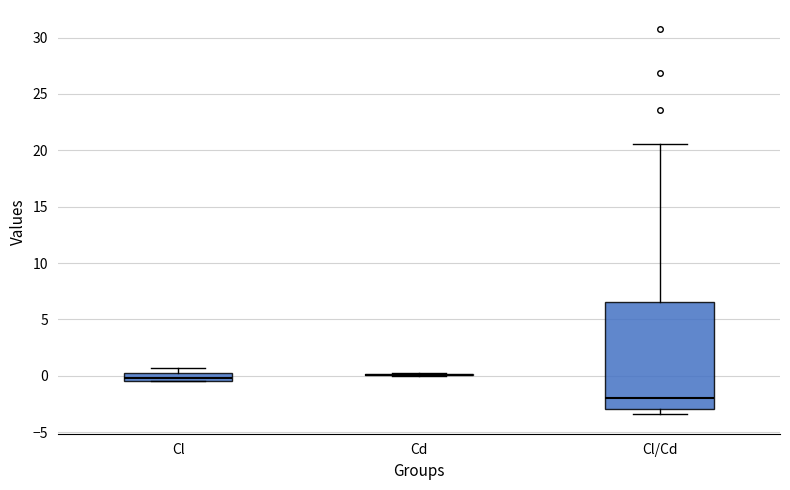

Which box is the tallest, from its lower edge to its upper edge?

Cl/Cd